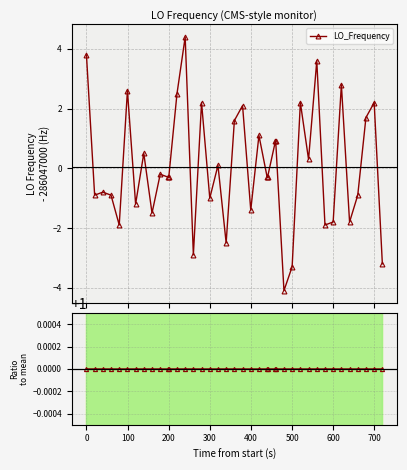

What is the minimum value for LO_Frequency?

-4.1